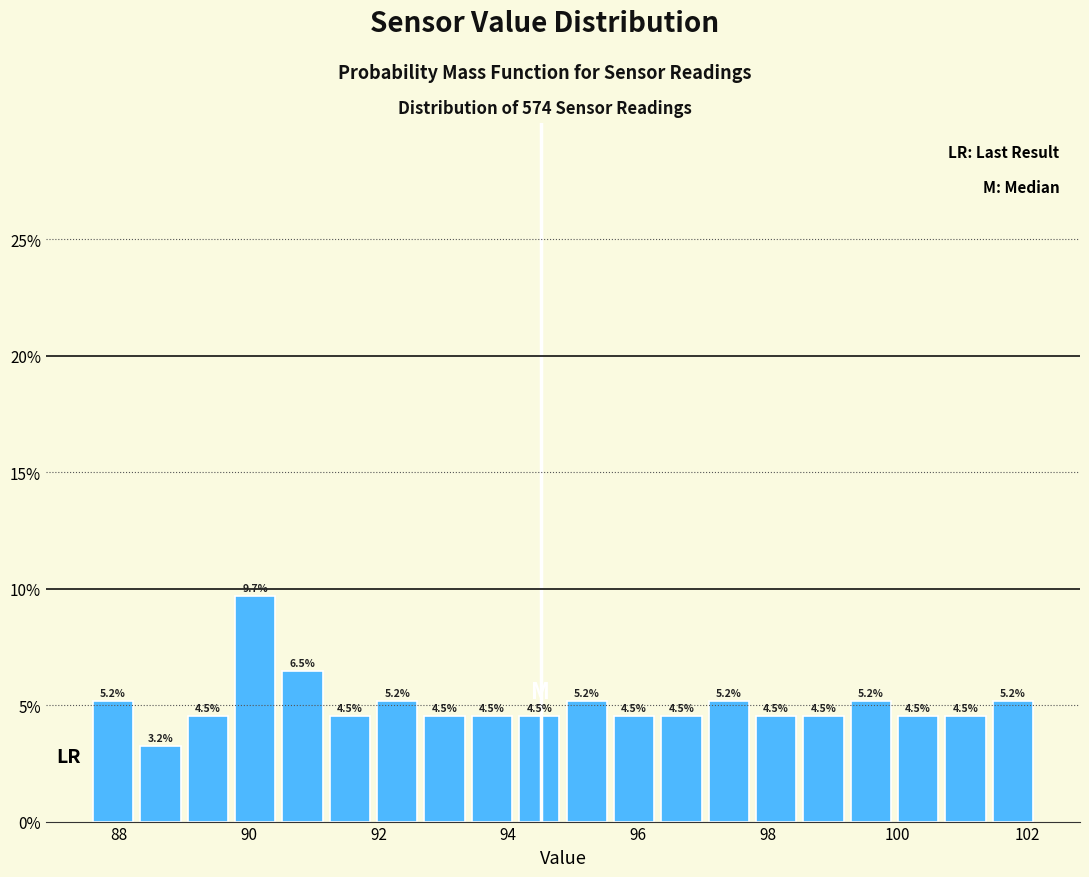

Around what value on the x-axis is the tallest bar? Give the approximate position of its centre, as read against the axis.

90.2